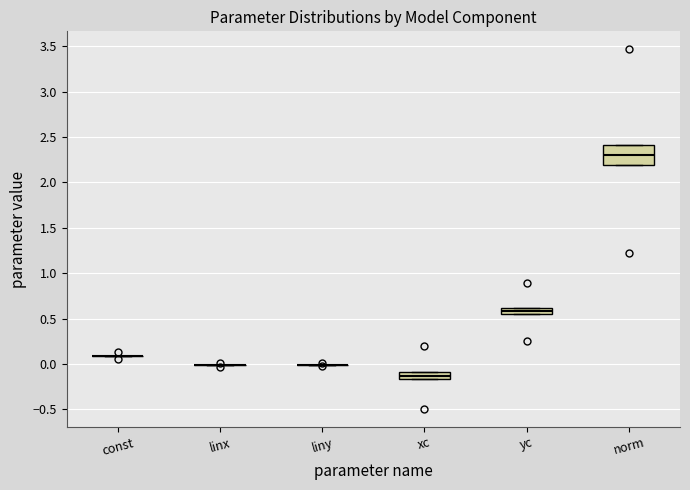

Comparing the boxes themselves (not the whiskers), which one is the tallest?

norm